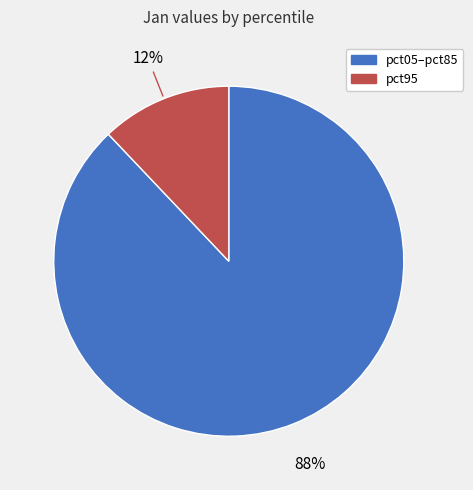

To the nearest percent, what is the difference between the largest and smallest slice percentages?

76%